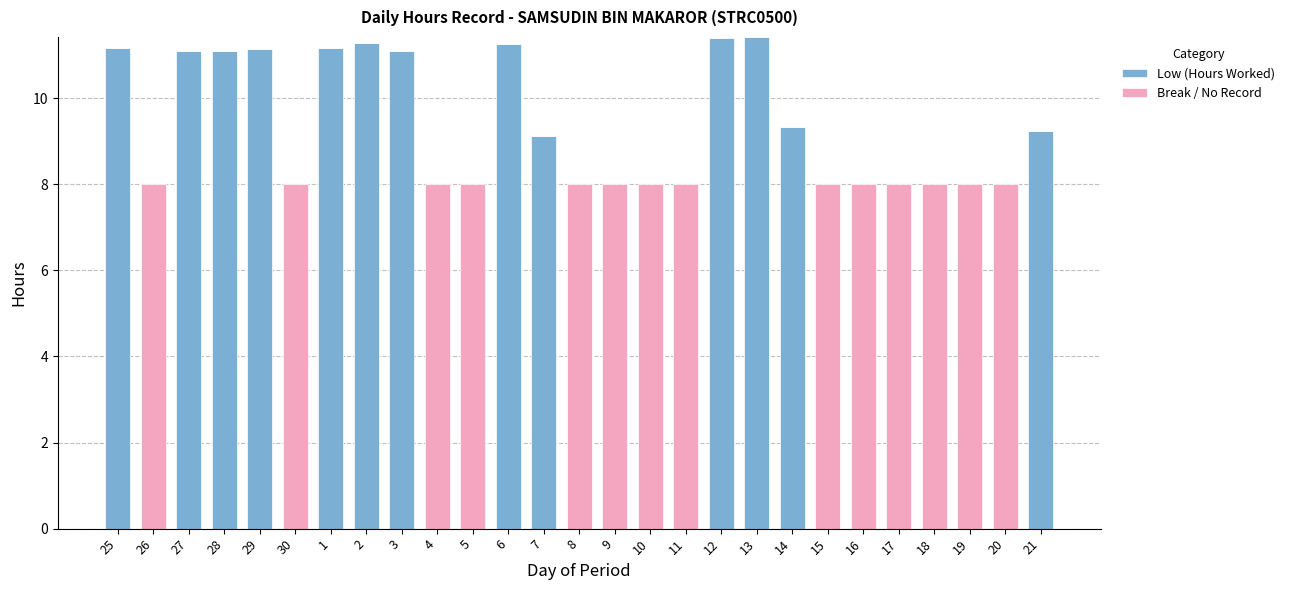

What is the total value across all series at 6?

11.3